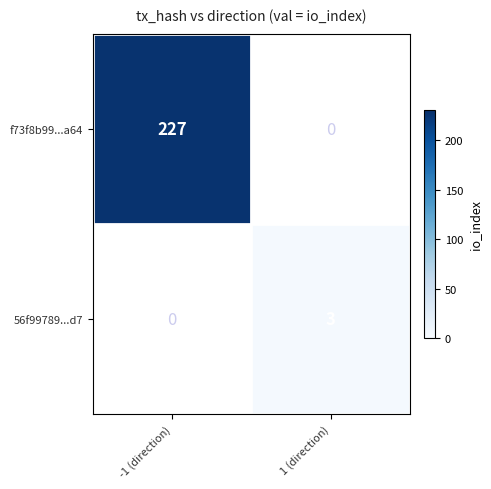

What value does the 56f99789...d7 series have at 1 (direction)?

3.0